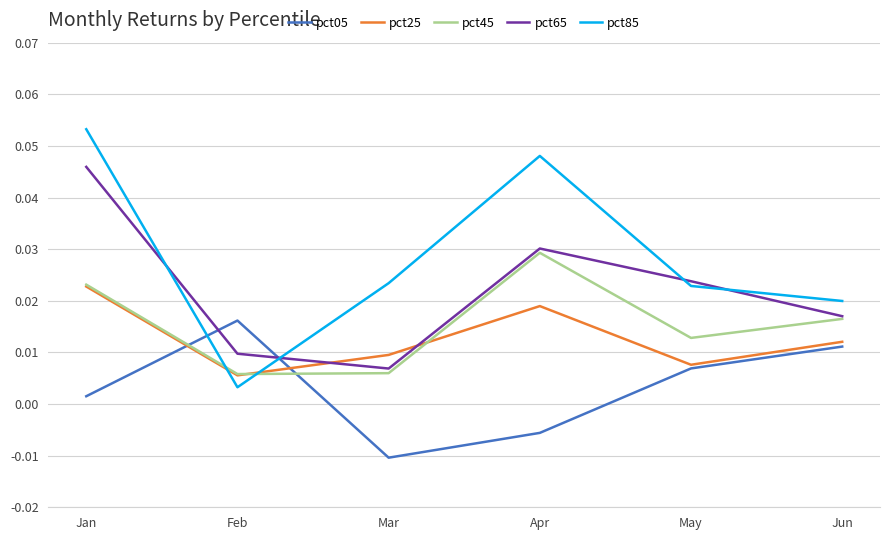

List the series in order of their peak value, lowest first.

pct05, pct25, pct45, pct65, pct85